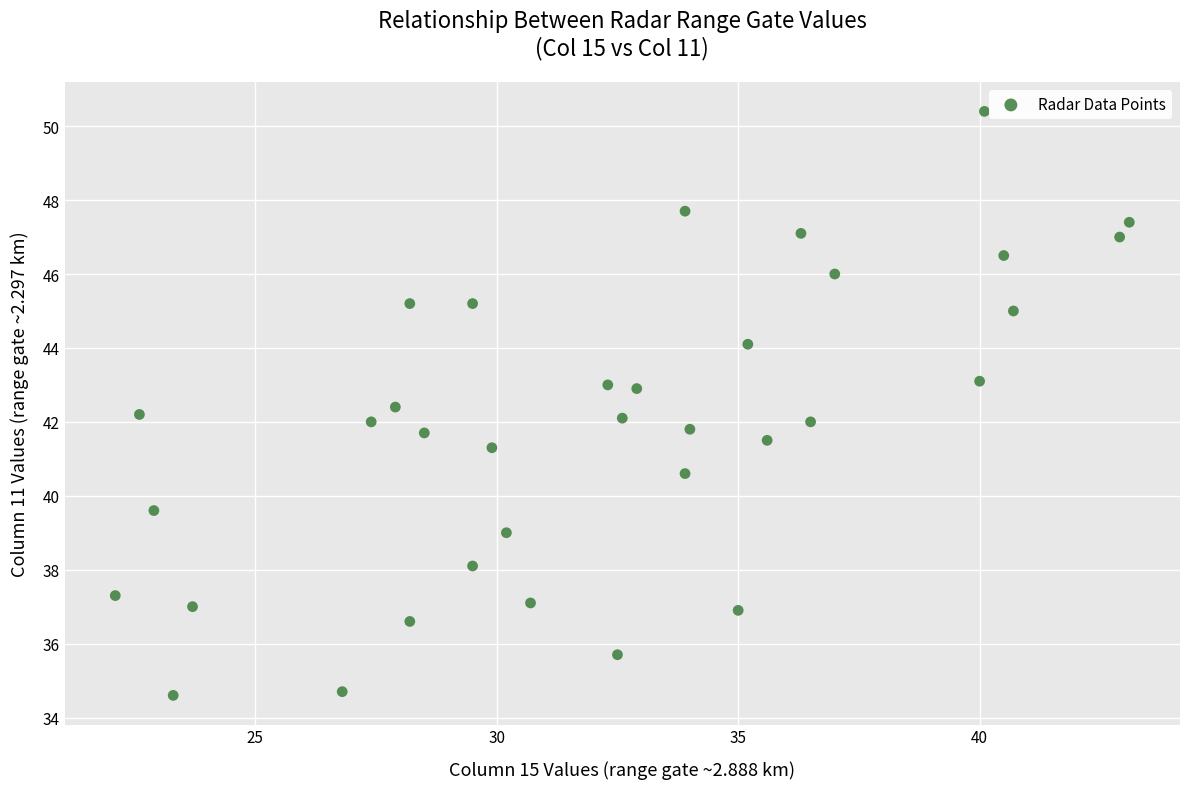

What is the range of X values (max minus min)?

21.0